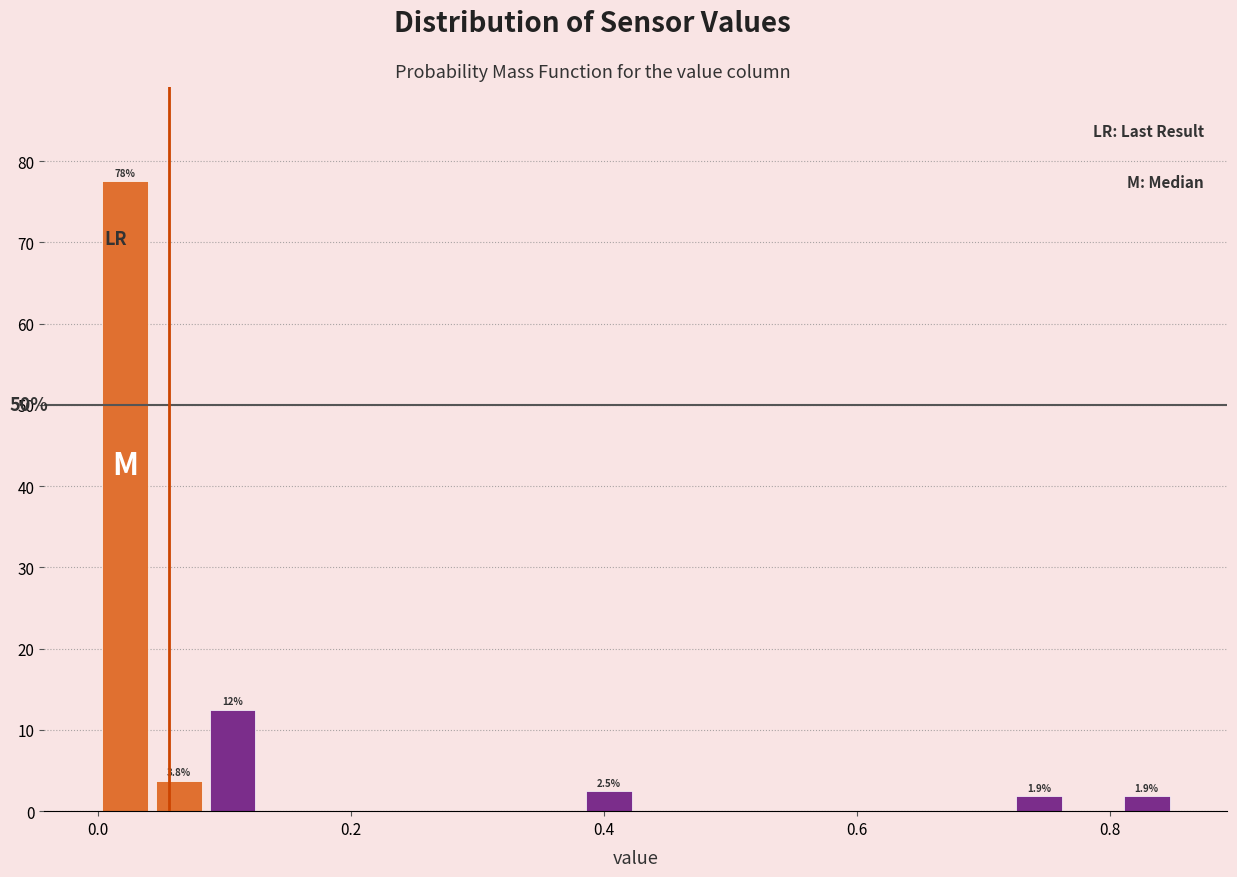

Around what value on the x-axis is the tallest bar? Give the approximate position of its centre, as read against the axis.

0.02